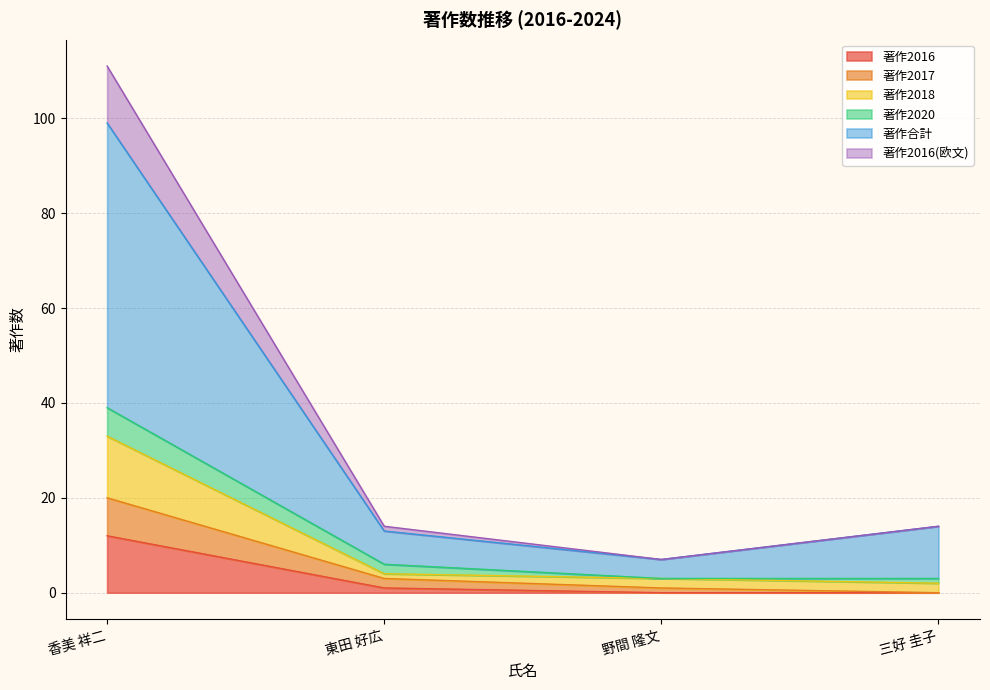

True or false: 著作合計 and 著作2016 intersect in this chart.

False